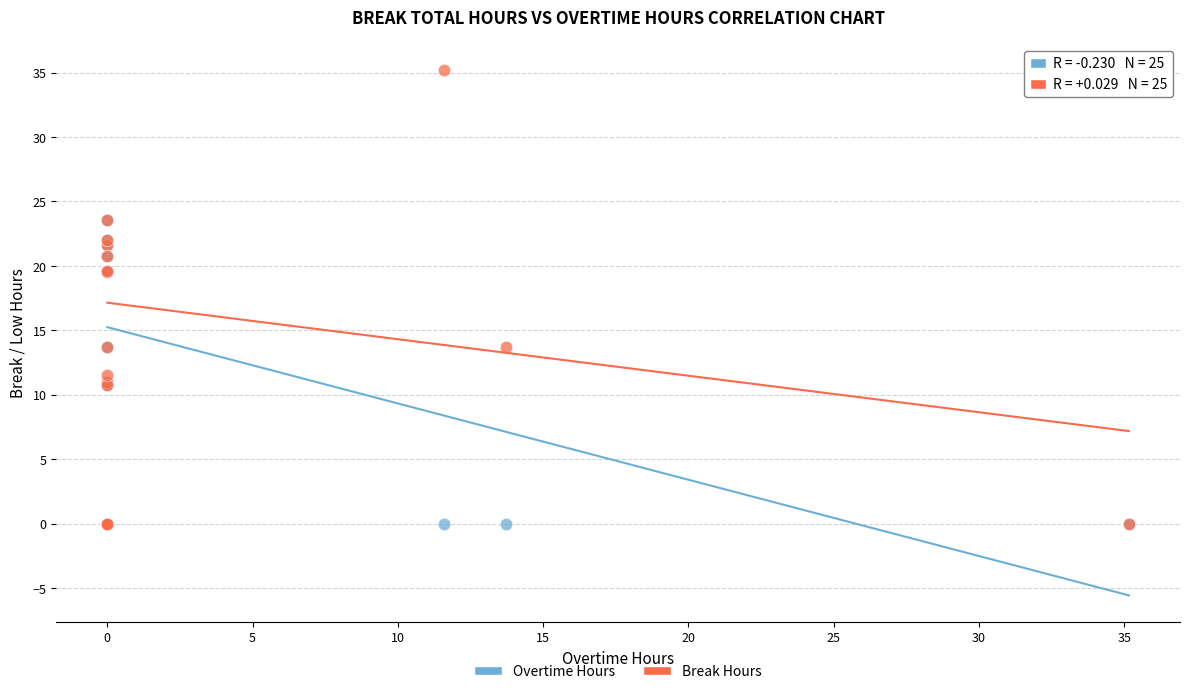

Which series has the largest Y range (max minus min)?

Break Hours